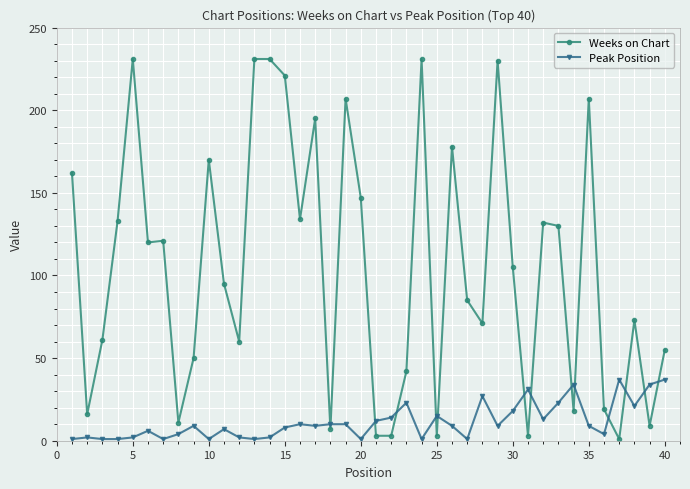

Which series ends up on top after the final intersection of Weeks on Chart and Peak Position?

Weeks on Chart